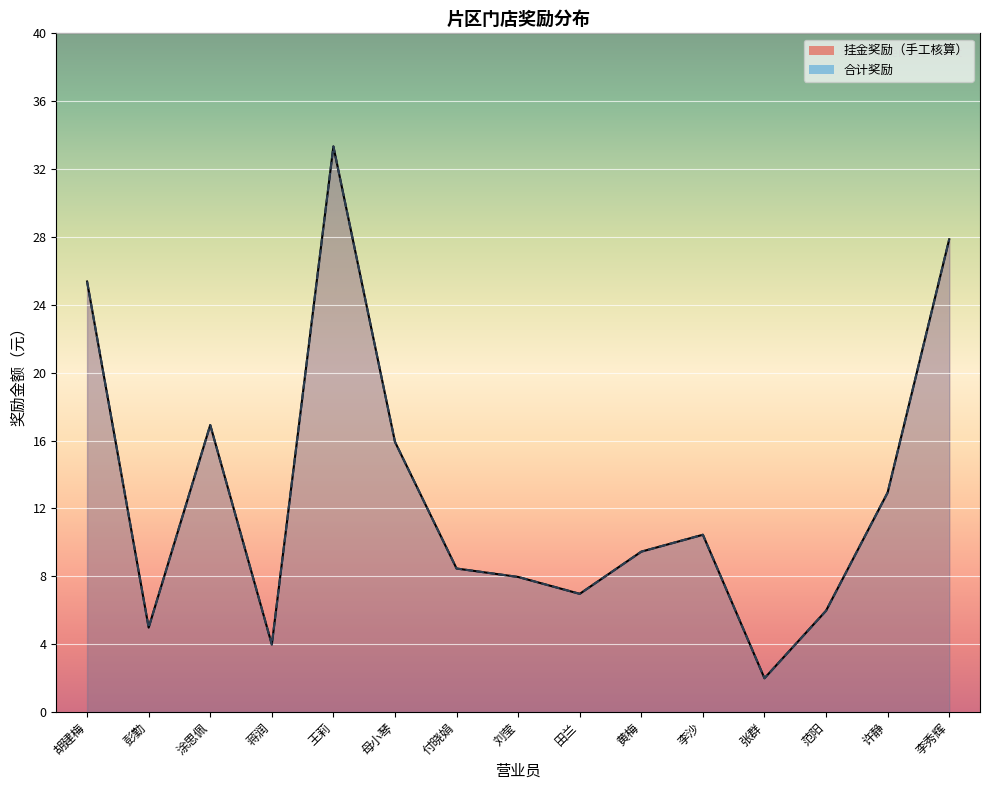

Which series changed the most between 田兰 and 张群?

挂金奖励（手工核算）